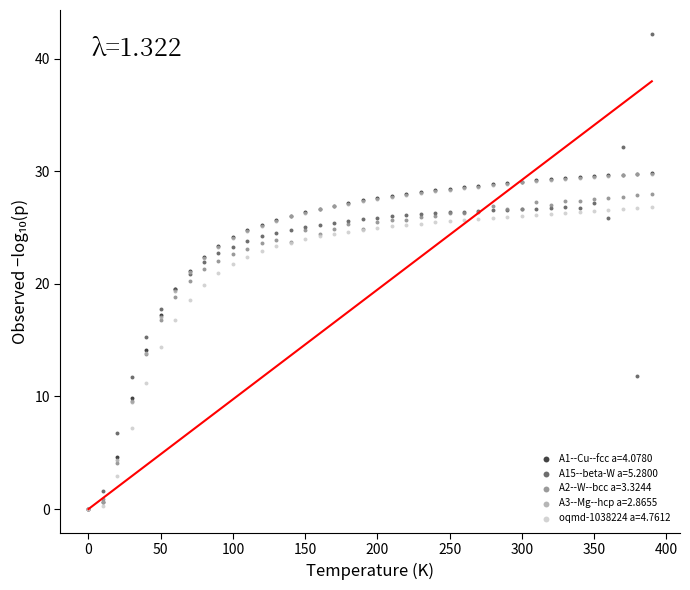

What are all the series names shown in the legend?

A1--Cu--fcc a=4.0780, A15--beta-W a=5.2800, A2--W--bcc a=3.3244, A3--Mg--hcp a=2.8655, oqmd-1038224 a=4.7612